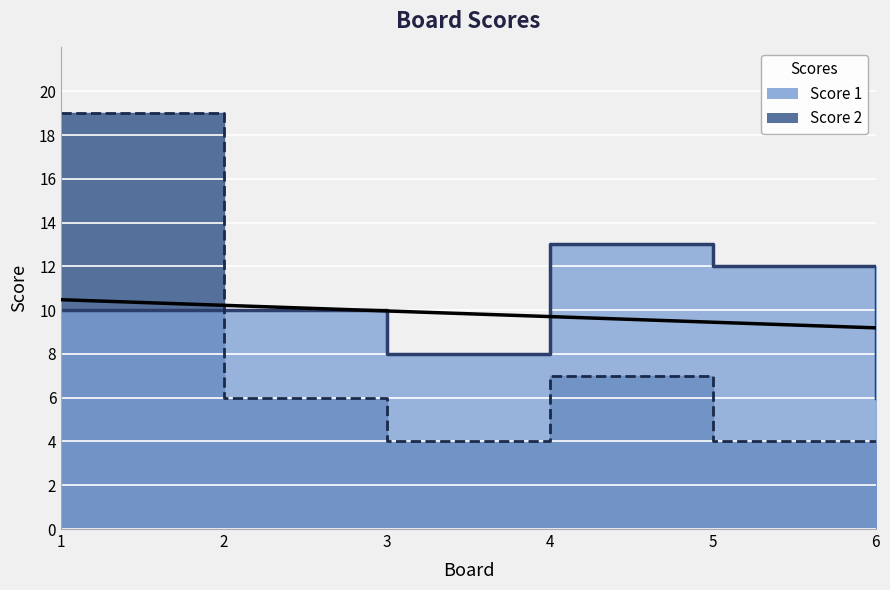

At which category does Score 1 reach its first local peak?

4